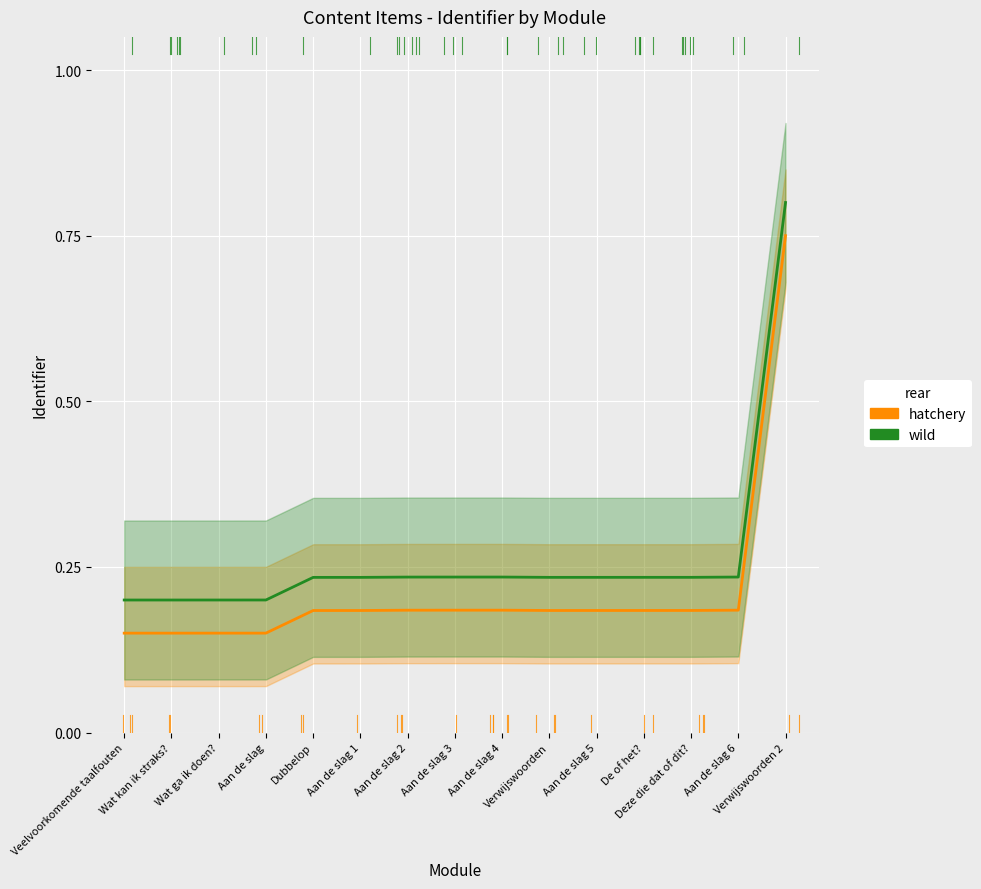

Which series changed the most between Veelvoorkomende taalfouten and Aan de slag 3?

hatchery